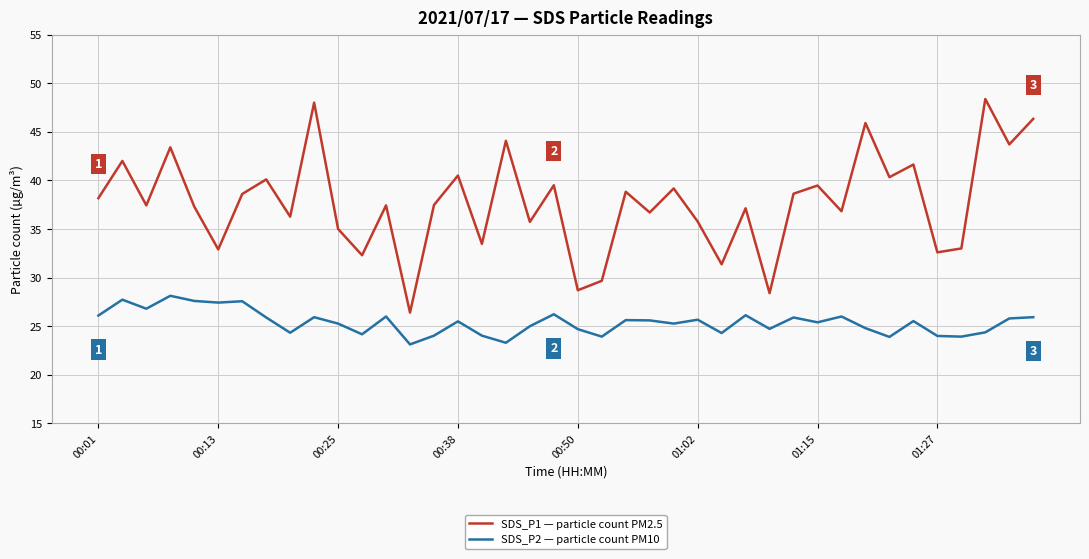

Rank the series by their maximum value, from highest to lowest.

SDS_P1 — particle count PM2.5, SDS_P2 — particle count PM10